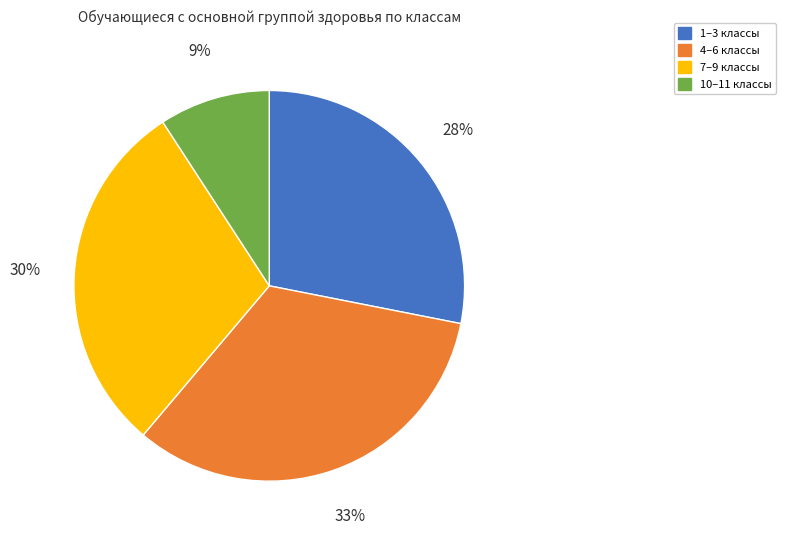

How many segments does this pie chart have?

4